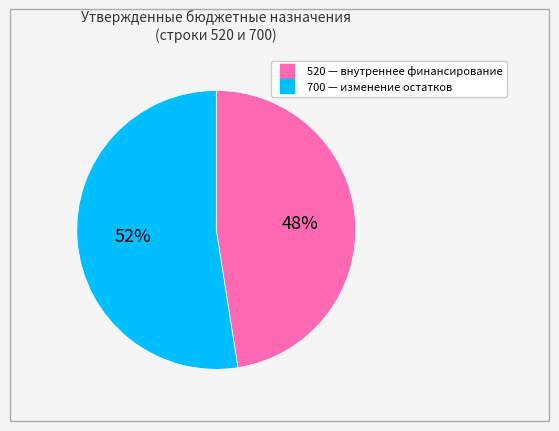

Is there any slice that represents more than half of the pie?

Yes